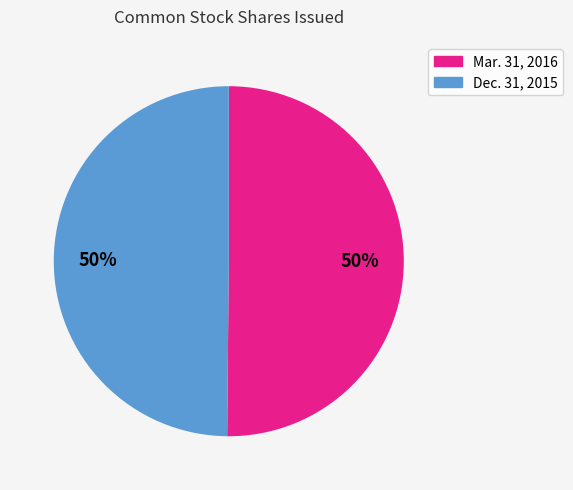

To the nearest percent, what is the average slice percentage?

50%